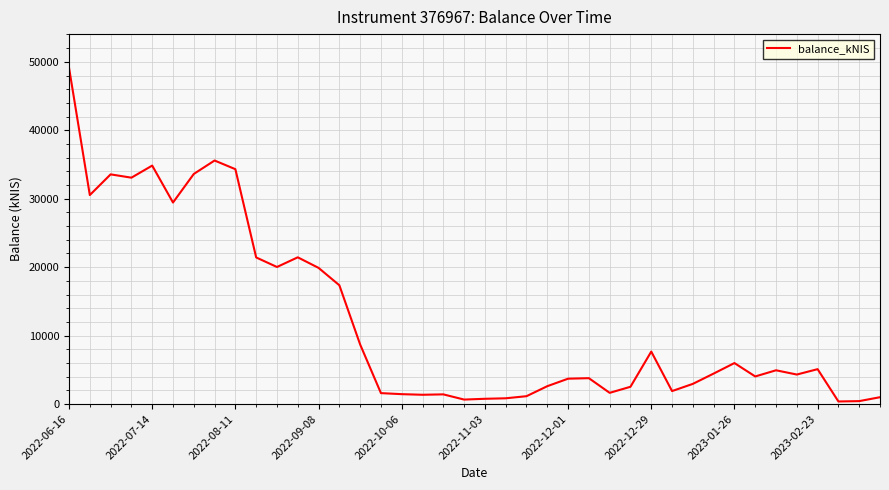

What is the greatest value displayed?

49138.8